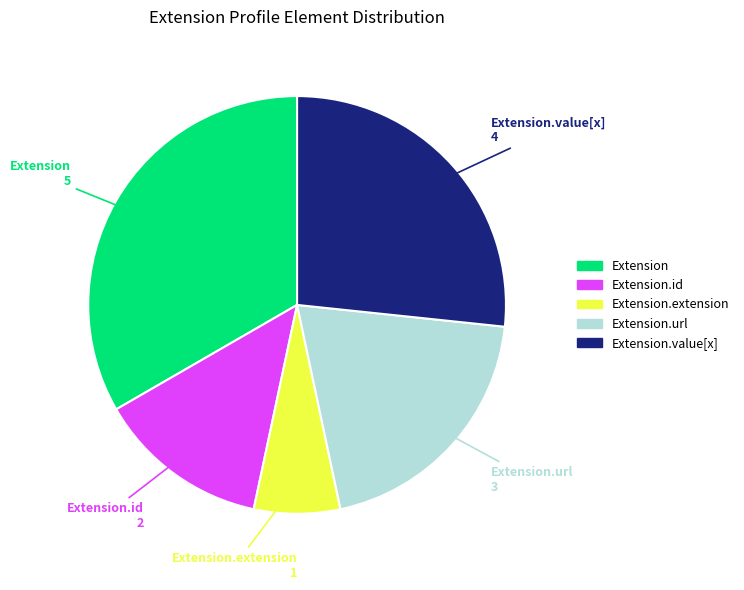

Is there a majority slice in this chart?

No